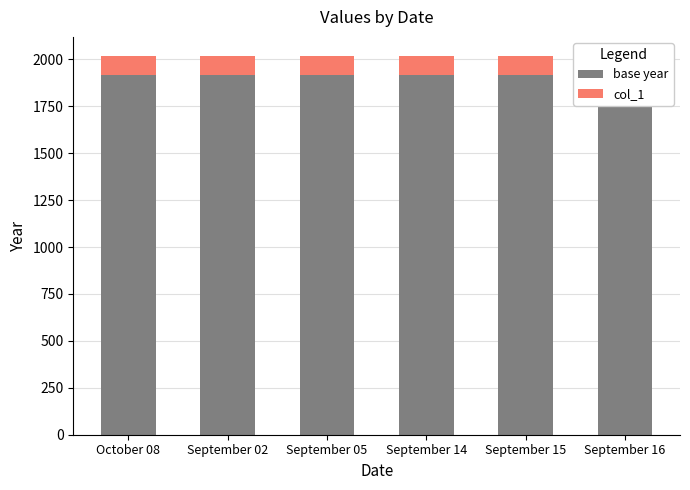

Between September 14 and September 15, which series saw the biggest shift?

base year